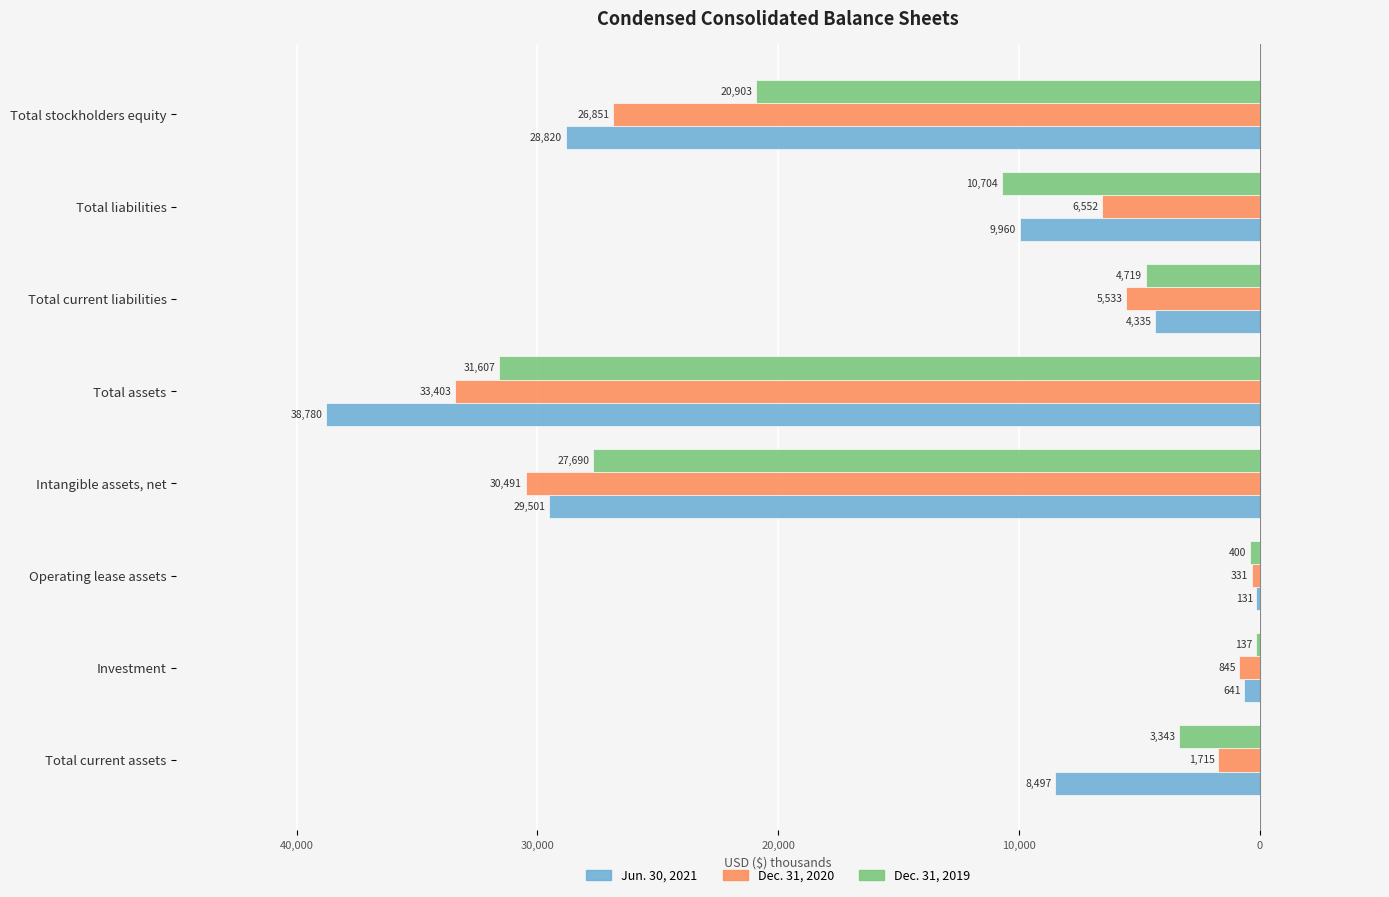

What are all the series names shown in the legend?

Jun. 30, 2021, Dec. 31, 2020, Dec. 31, 2019